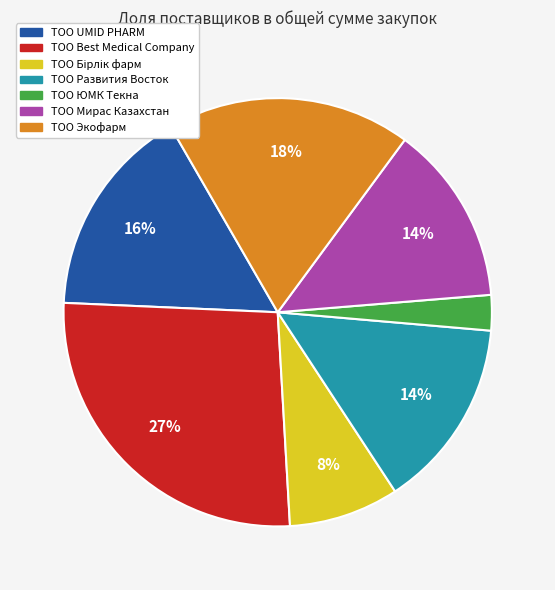

Combined, do ТОО Экофарм and ТОО ЮМК Текна account for over 50%?

No